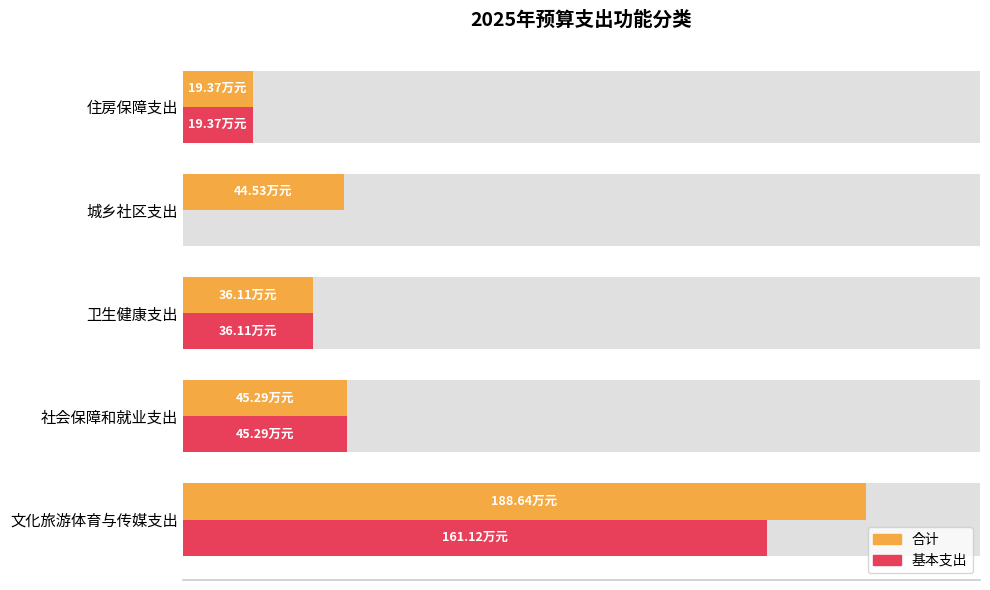

Does the chart contain any negative values?

No